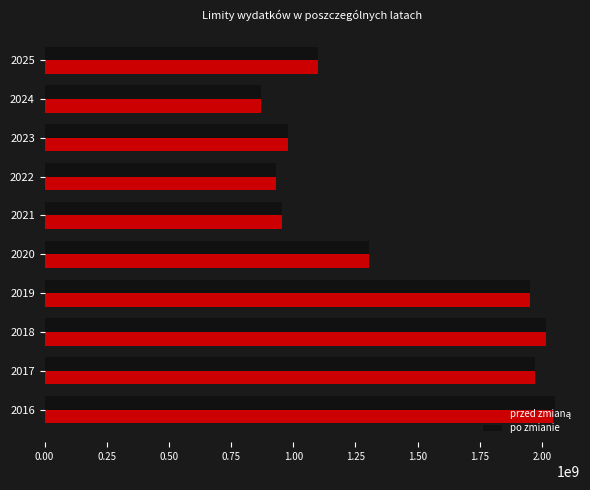

At how many categories does at least one series exceed 1221922141?

5